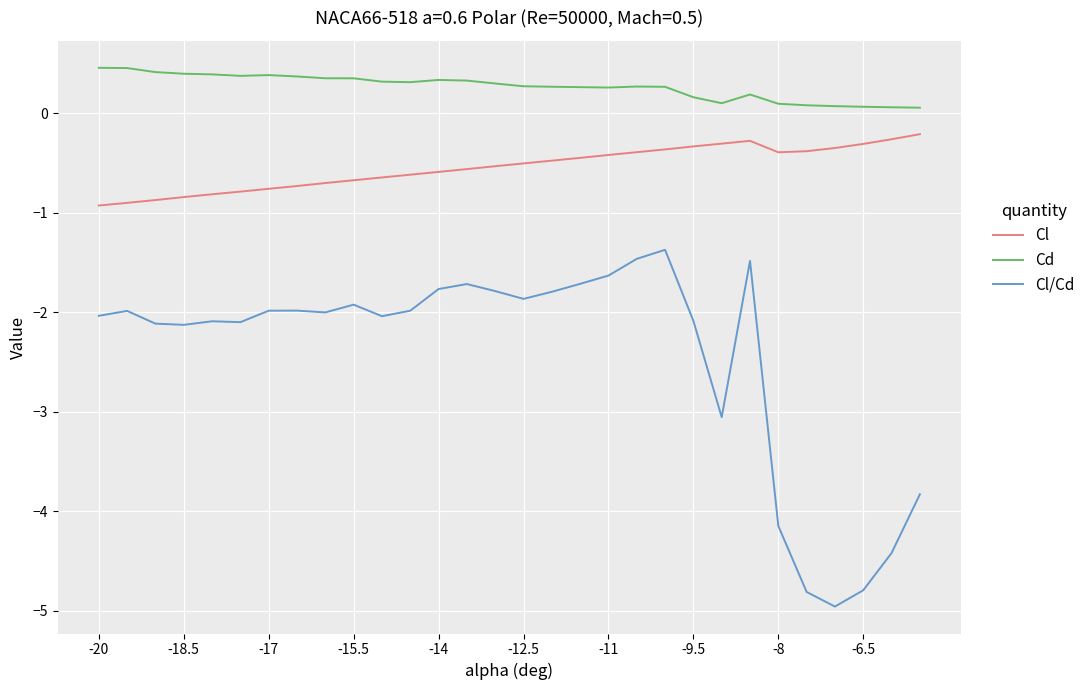

What is the difference between the maximum and minimum values in the Cl series?

0.7